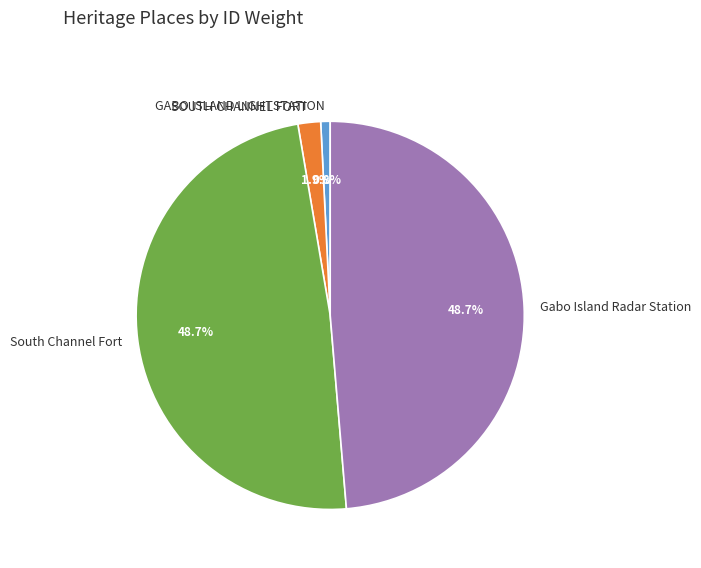

Is it true that South Channel Fort is 37% of the pie?

False